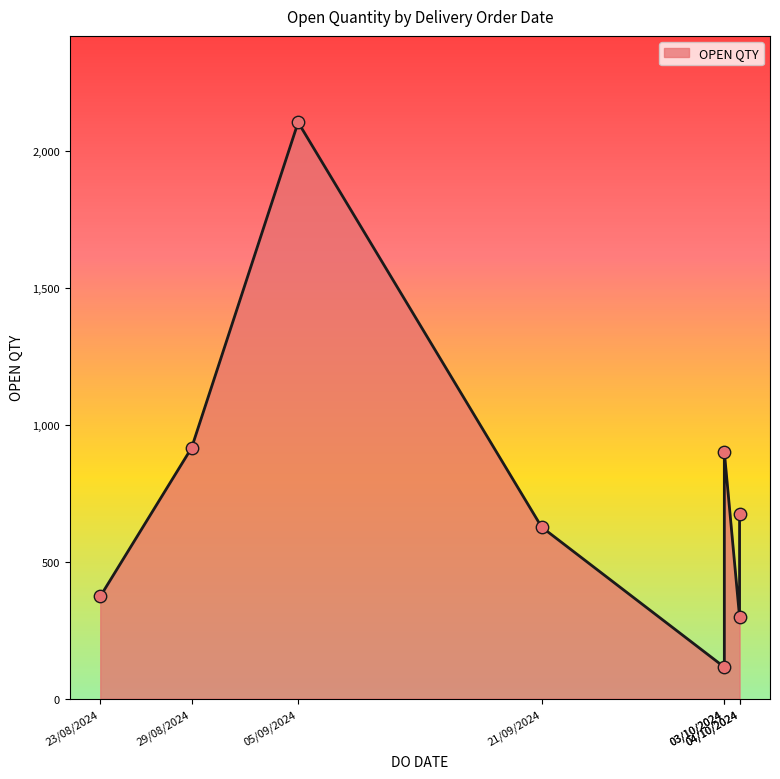

What is the ratio of the value at 03/10/2024 to the value at 23/08/2024?

2.4